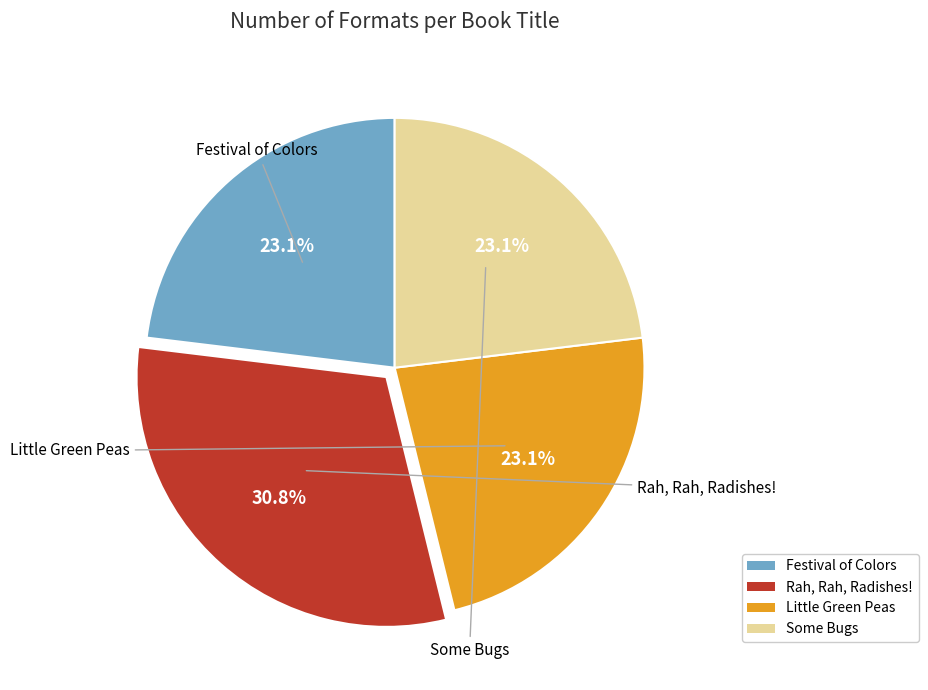

Combined, what portion of the pie is Festival of Colors and Little Green Peas?

46.2%